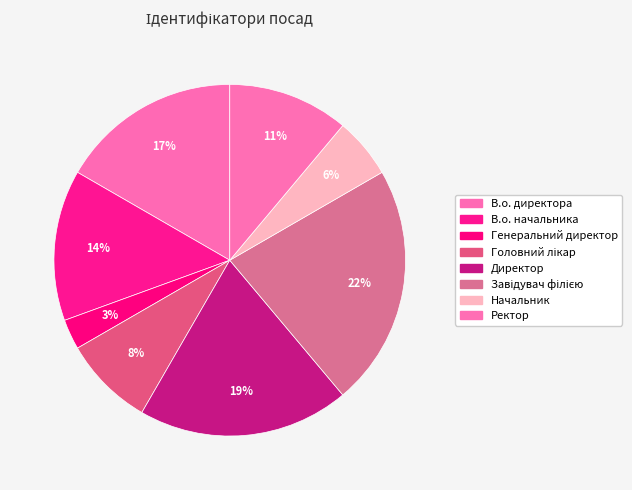

Count the number of slices in the pie.

8